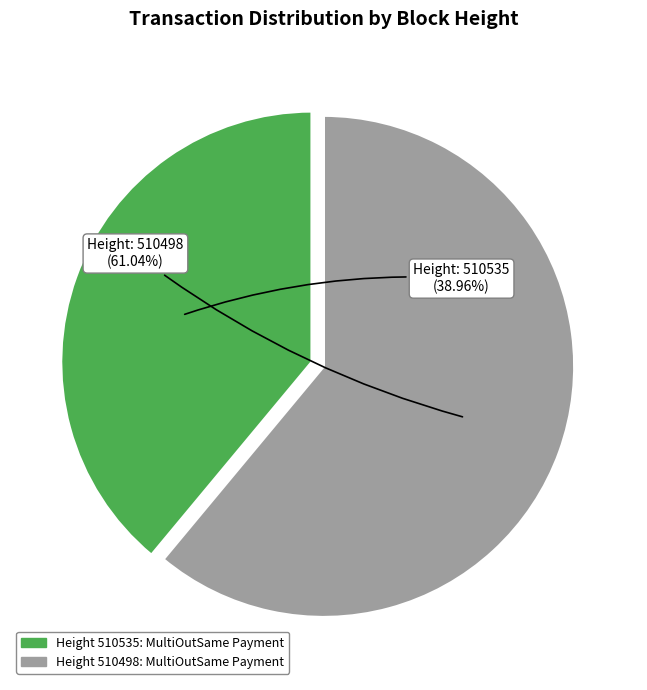

Is there any slice that represents more than half of the pie?

Yes